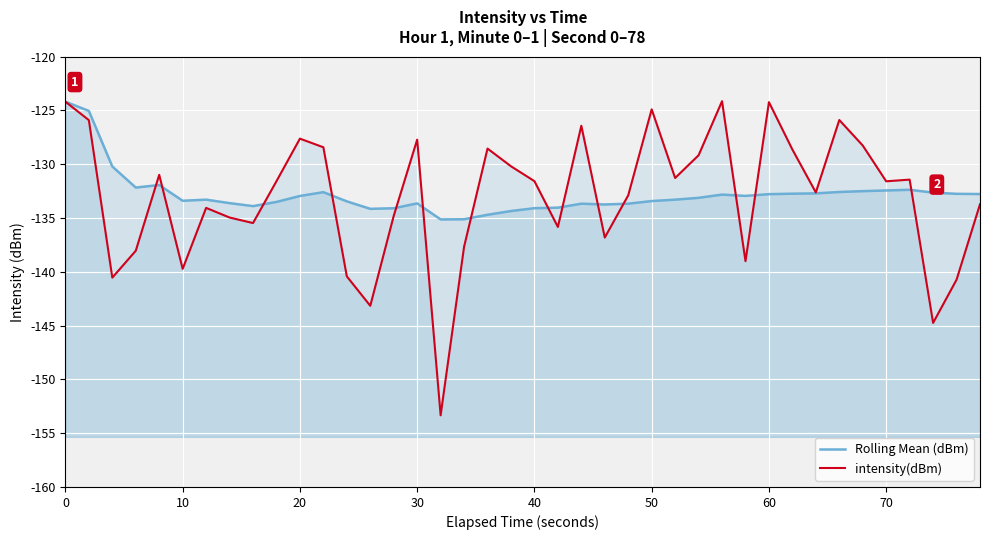

Is it true that intensity(dBm) equals -200.6 at 29?

False